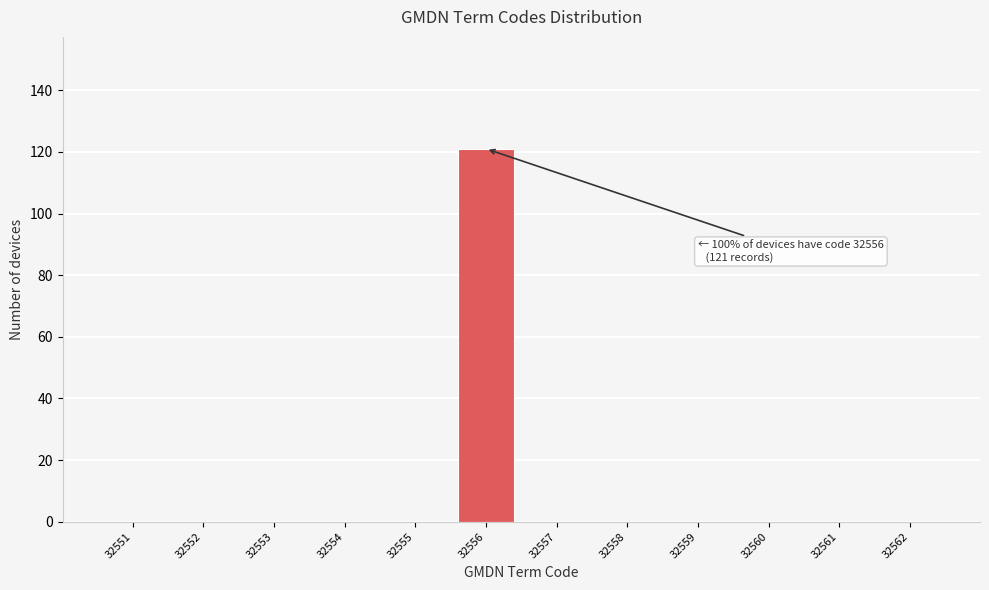

Which range on the x-axis has the tallest bar?

32555.5 to 32556.5